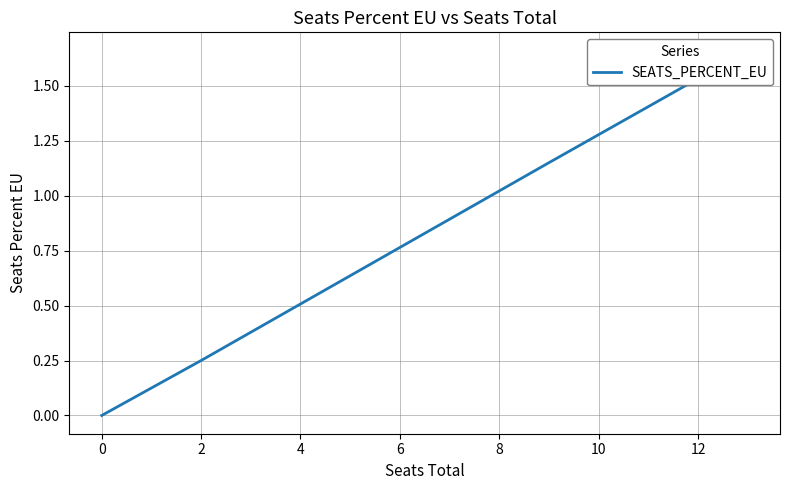

What is the difference between the maximum and second lowest values?

1.7